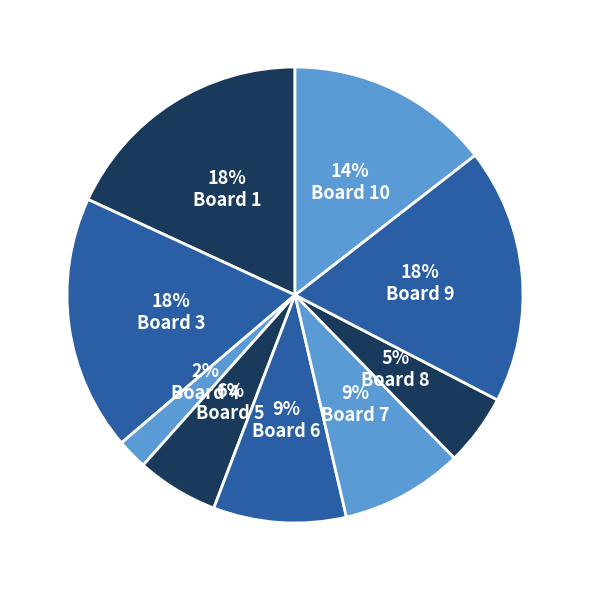

Count the number of slices in the pie.

9